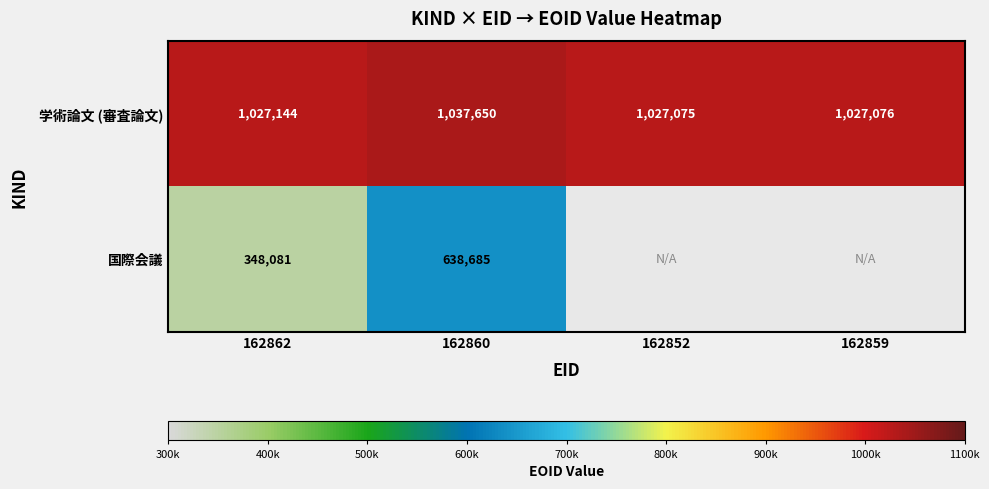

What is the difference between the highest and lowest values at 162862?

679063